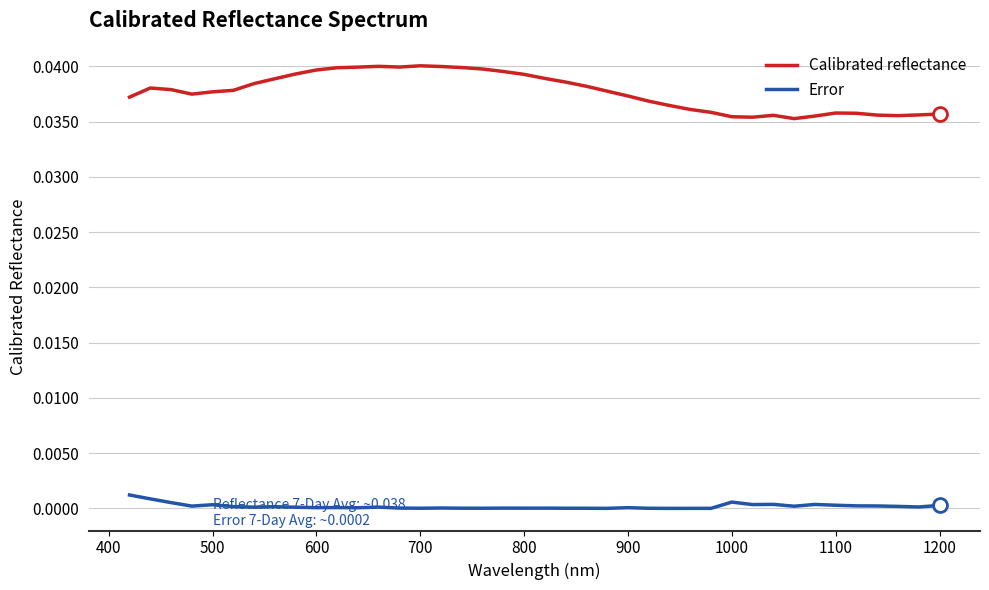

Which series has the largest total across all categories?

Calibrated reflectance